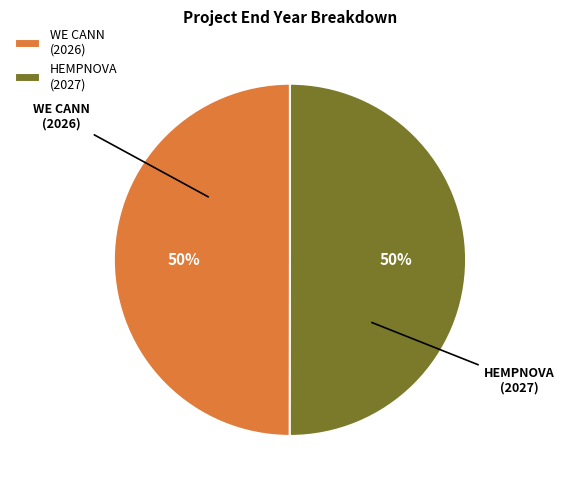

What is the ratio of the value at HEMPNOVA (2027) to the value at WE CANN (2026)?

1.0